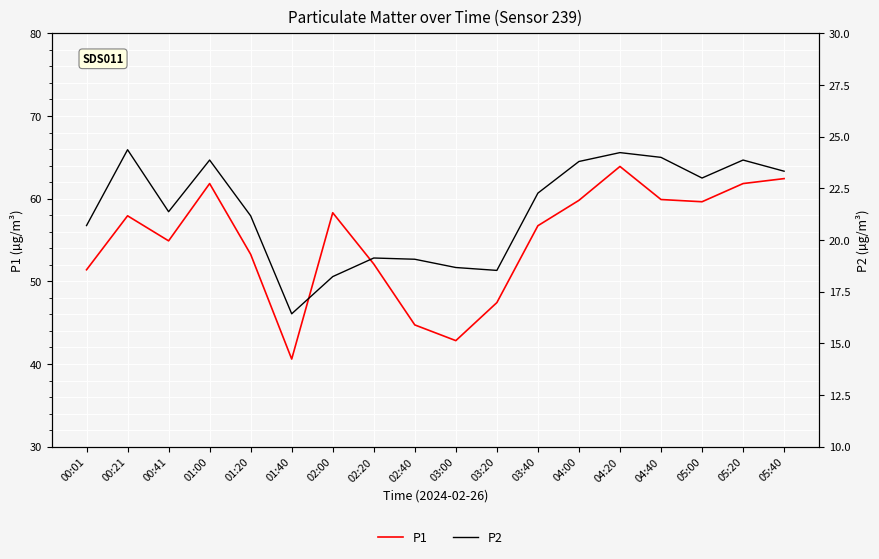

Which series has the widest spread of values?

P1